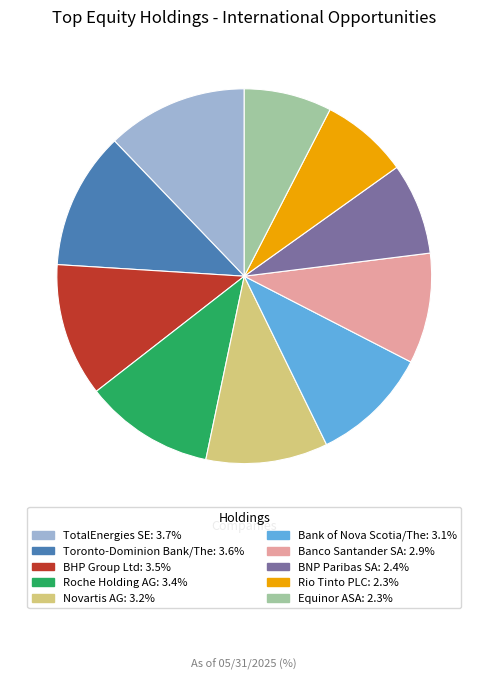

Does BNP Paribas SA represent more than half of the total?

No